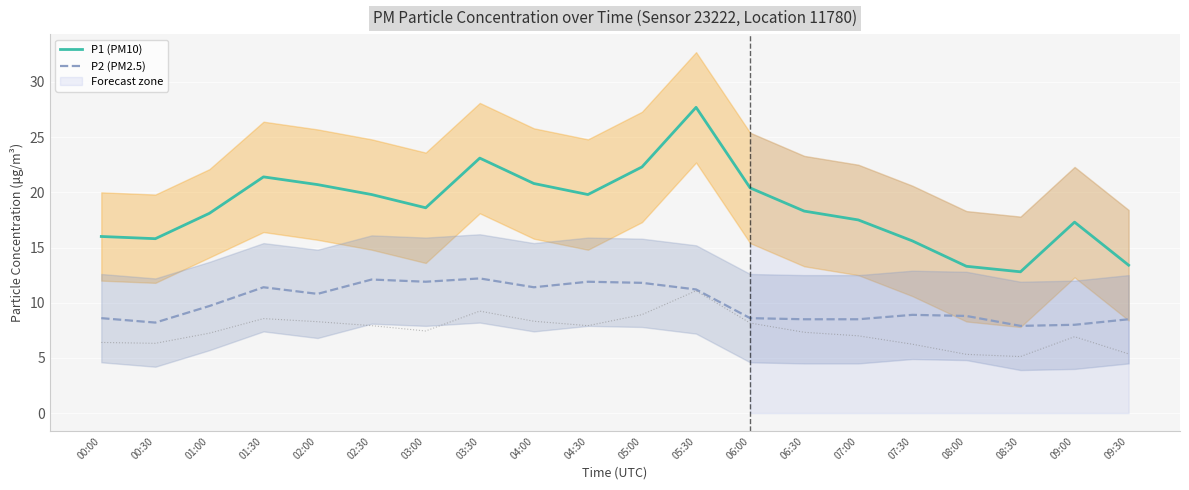

Rank the categories by P1 (PM10) value from lowest to highest.

08:30, 08:00, 09:30, 07:30, 00:30, 00:00, 09:00, 07:00, 01:00, 06:30, 03:00, 02:30, 04:30, 06:00, 02:00, 04:00, 01:30, 05:00, 03:30, 05:30